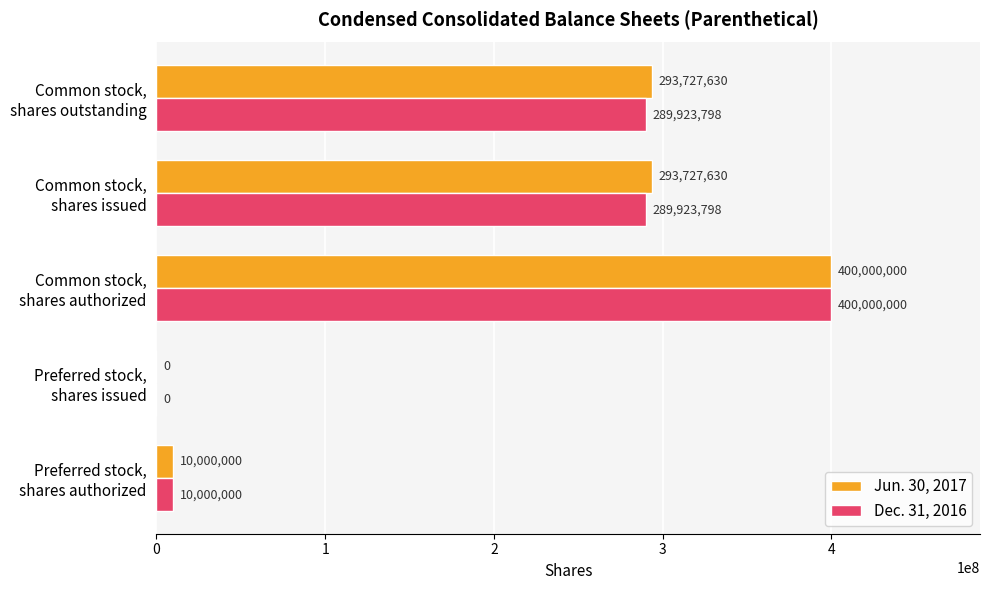

What is the sum of all Dec. 31, 2016 values?

989847596